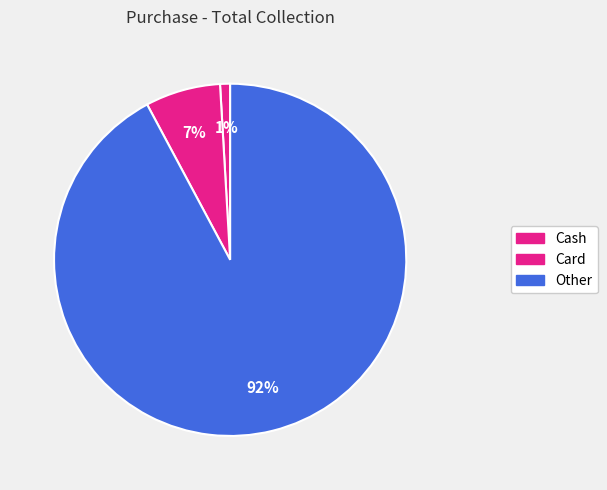

How many segments does this pie chart have?

3